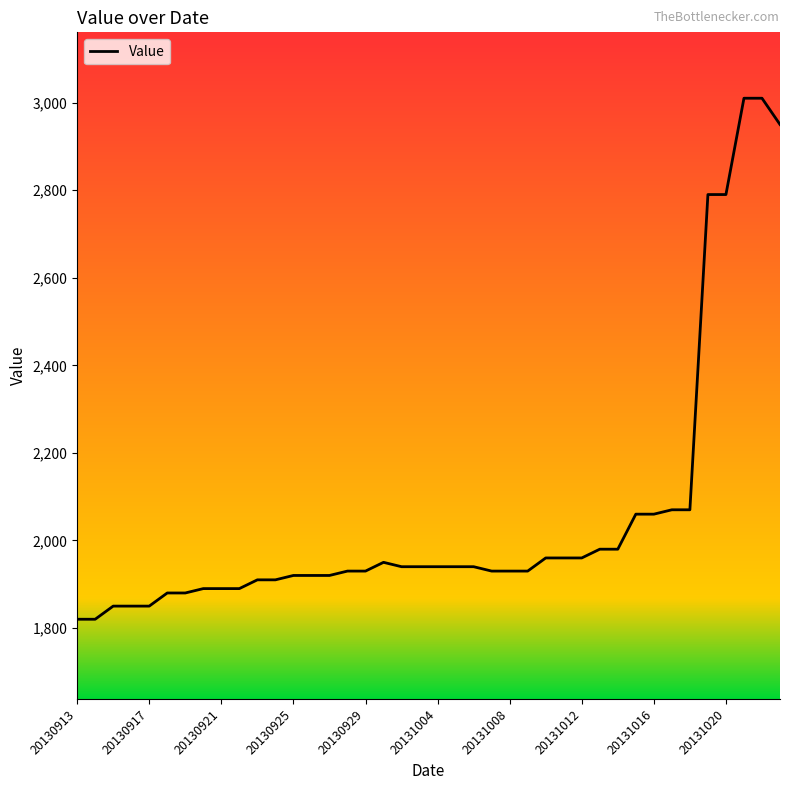

What is the difference between the maximum and minimum values?

1190